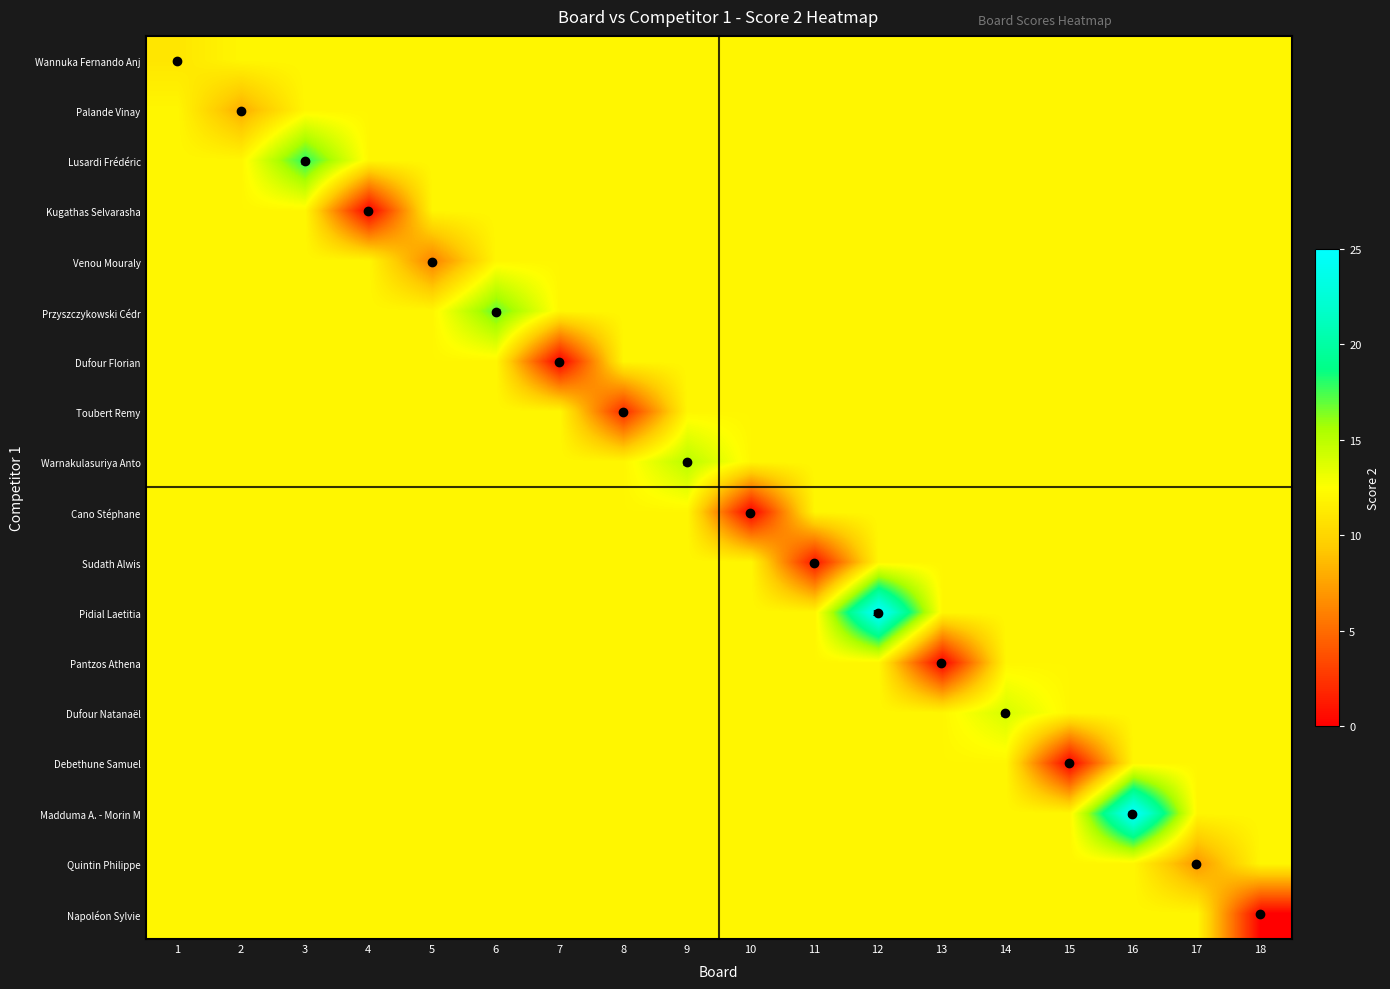

What is the difference between the maximum and minimum values in the Pantzos Athena series?

12